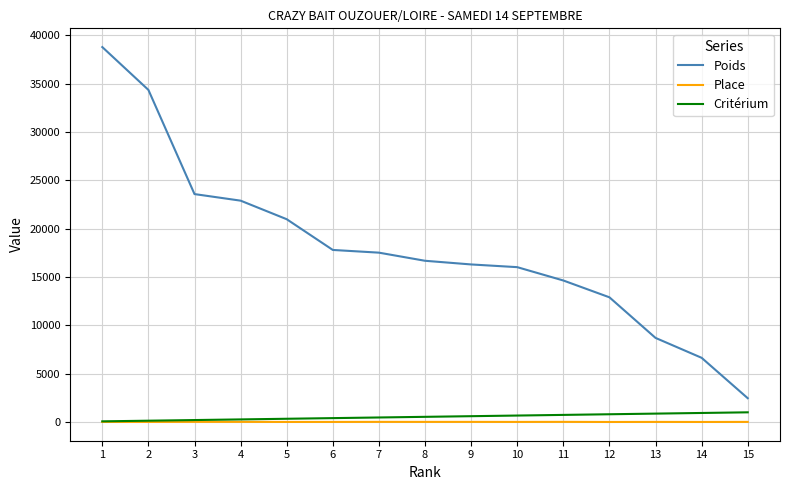

What are all the series names shown in the legend?

Poids, Place, Critérium